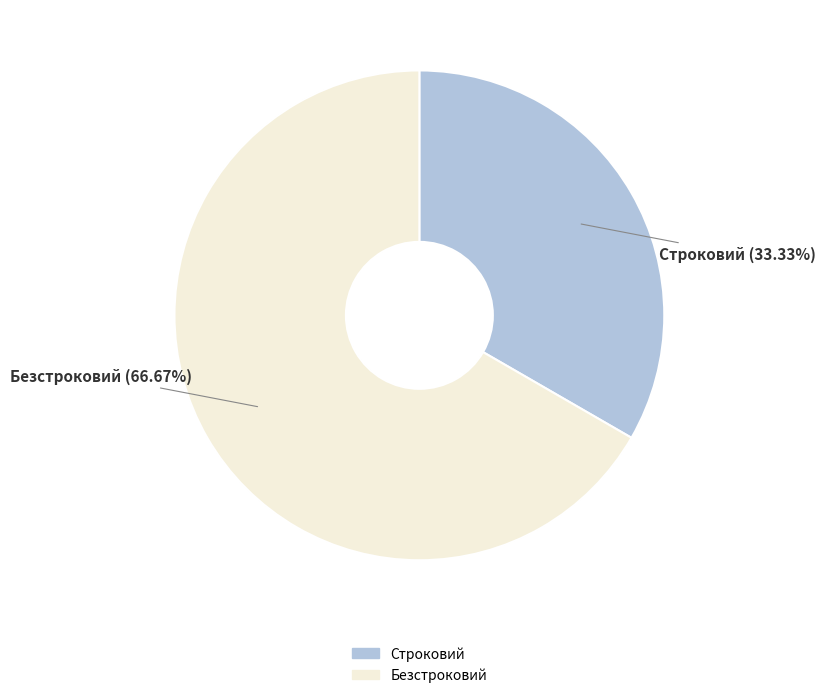

To the nearest percent, what is the difference between the Безстроковий and Строковий slice percentages?

33%